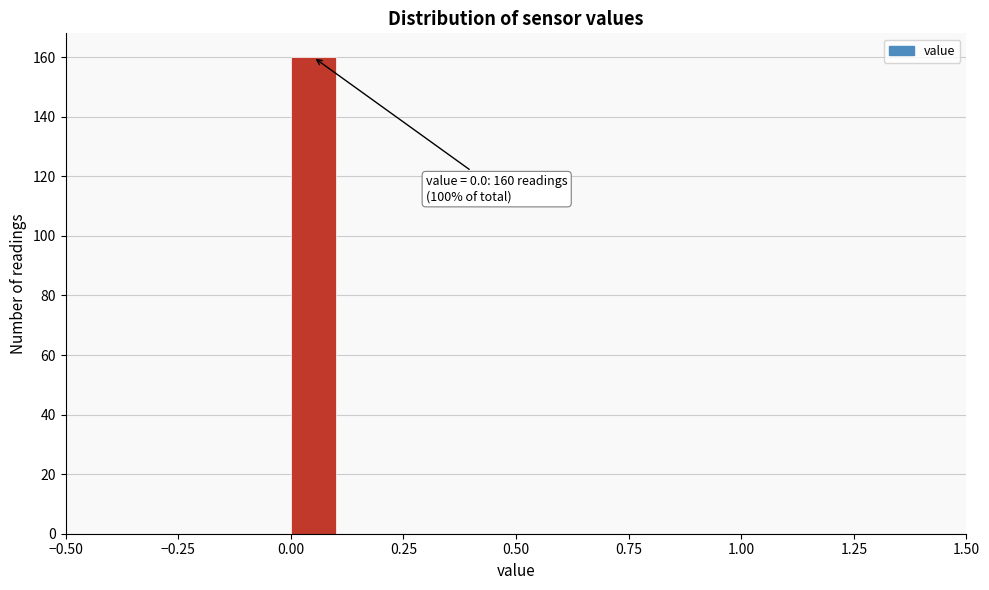

Around what value on the x-axis is the tallest bar? Give the approximate position of its centre, as read against the axis.

0.05